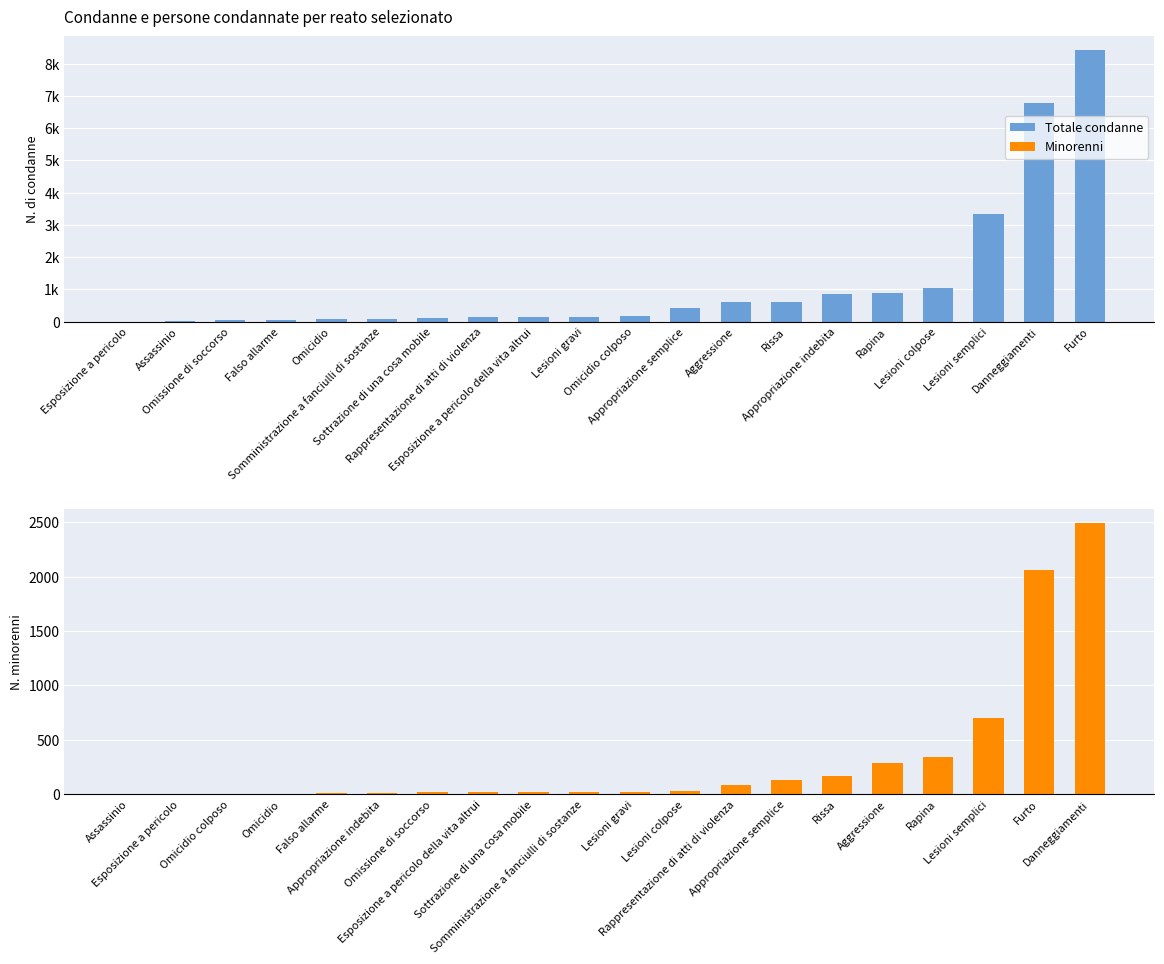

At which label is Minorenni closest to 1247?

Lesioni semplici